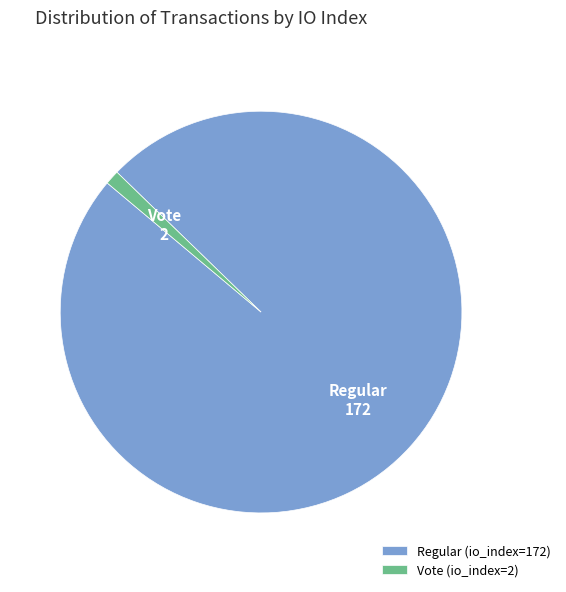

True or false: Vote (io_index=2) accounts for 11% of the total.

False